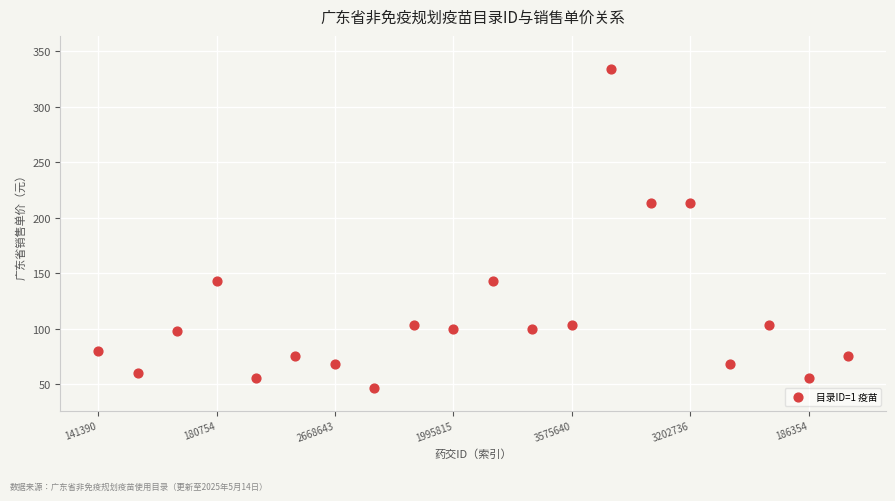

Count the number of points in this scatter plot.

20